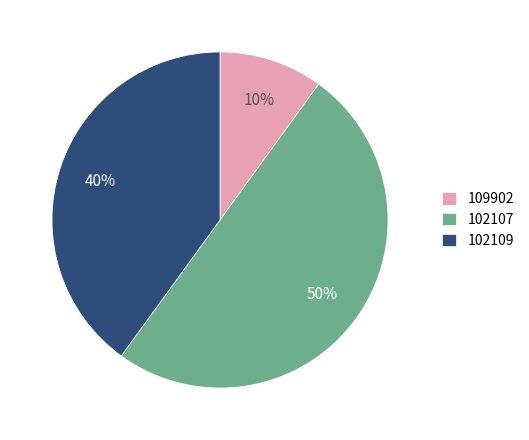

Is it true that 109902 is 10% of the pie?

True